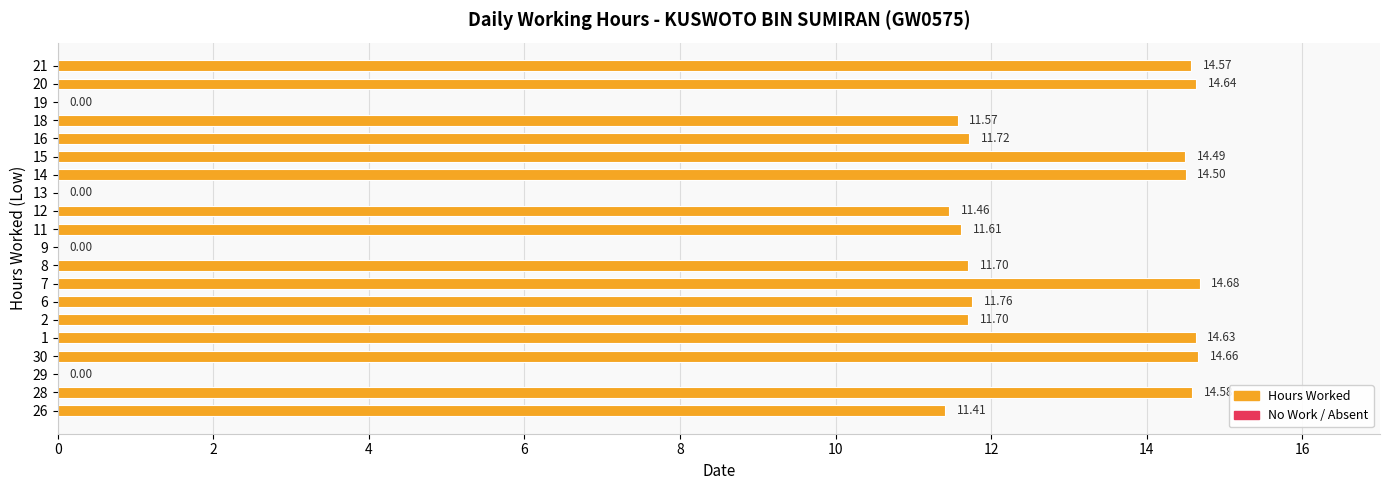

What is the sum of all values?

209.7